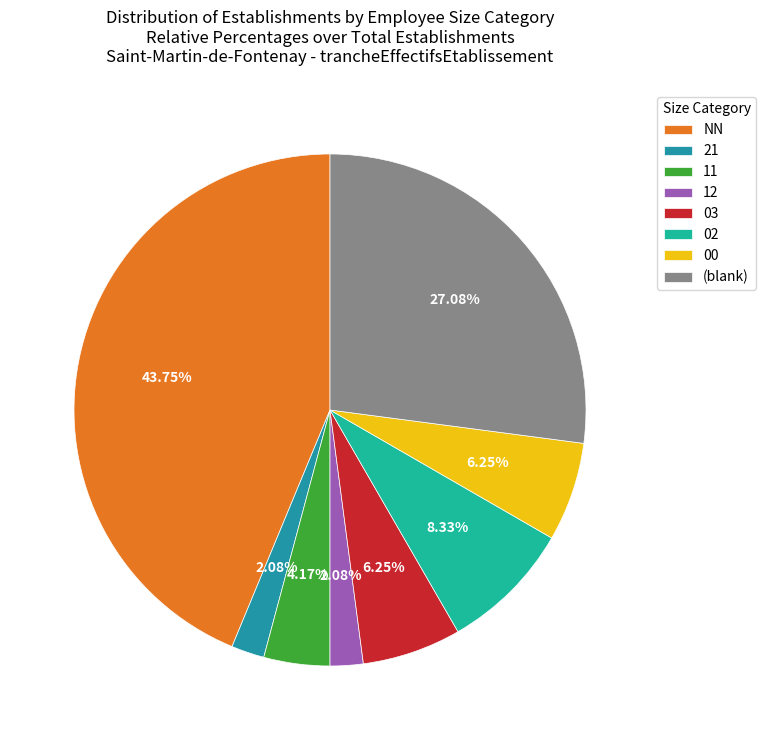

Is there a majority slice in this chart?

No